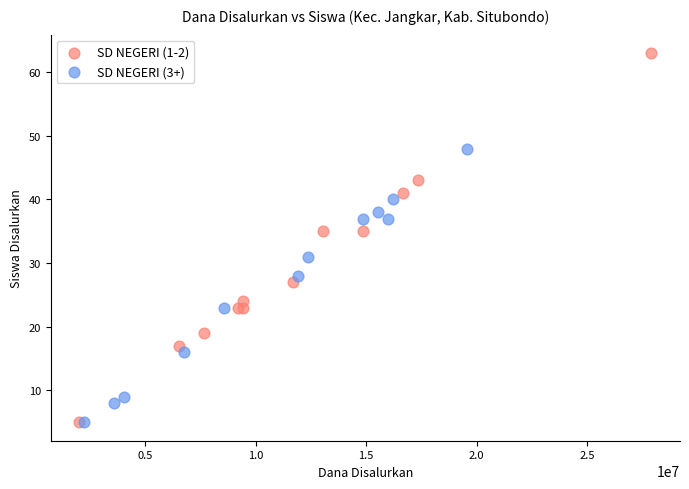

Which series contains the highest Y value?

SD NEGERI (1-2)